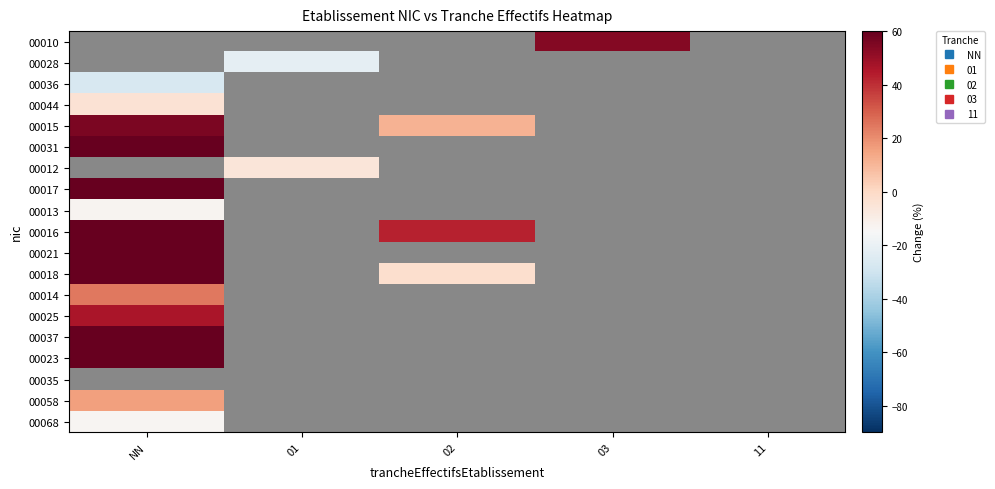

Which category has the lowest value across all series?

NN